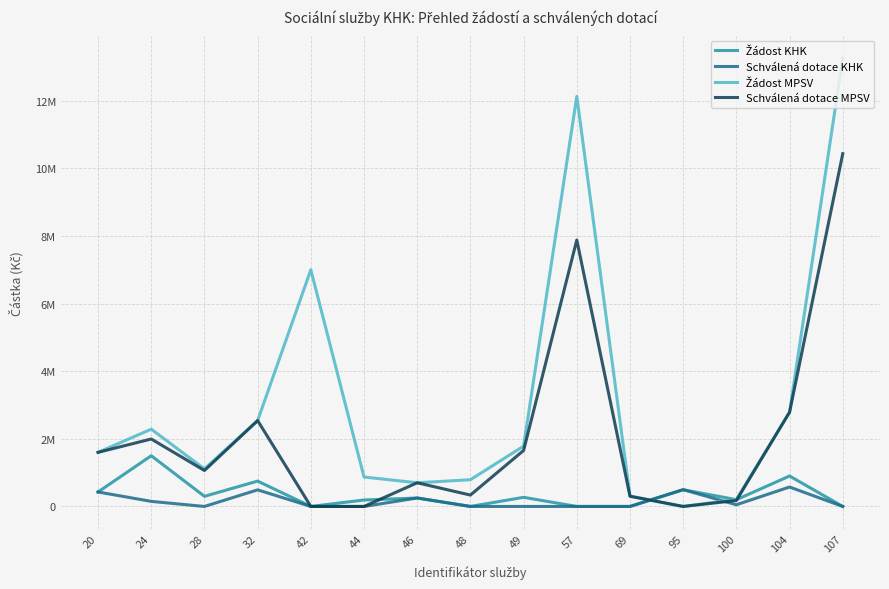

What is the spread (max minus min) of values at 49?

1784000